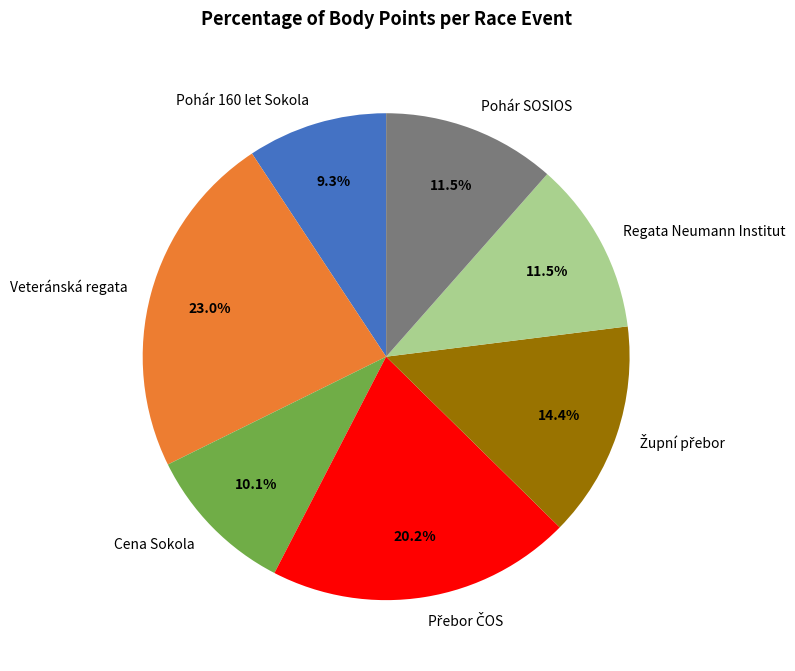

Combined, do Cena Sokola and Pohár SOSIOS account for over 50%?

No